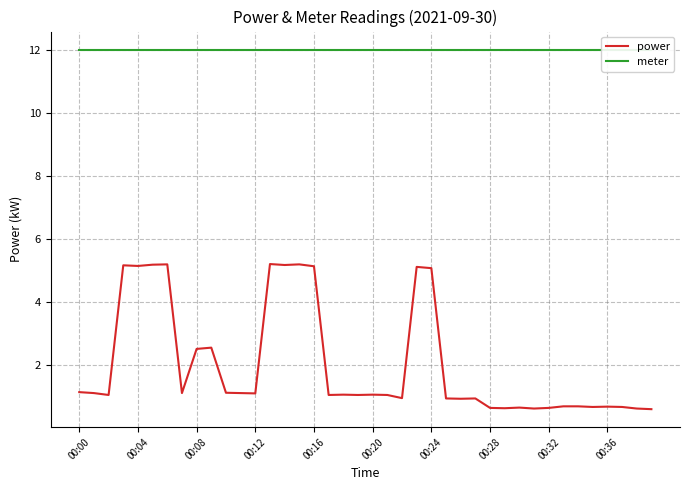

True or false: power has a value of 0.6 at 00:28.

True